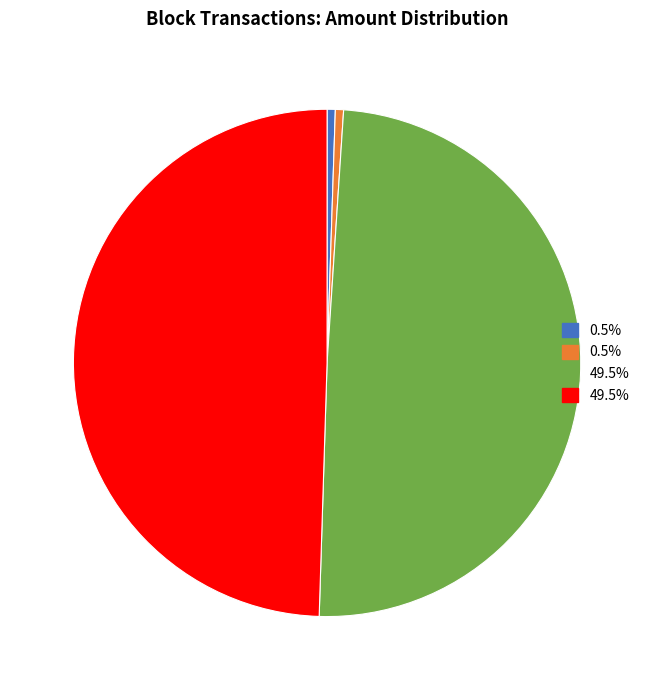

Is there any slice that represents more than half of the pie?

No